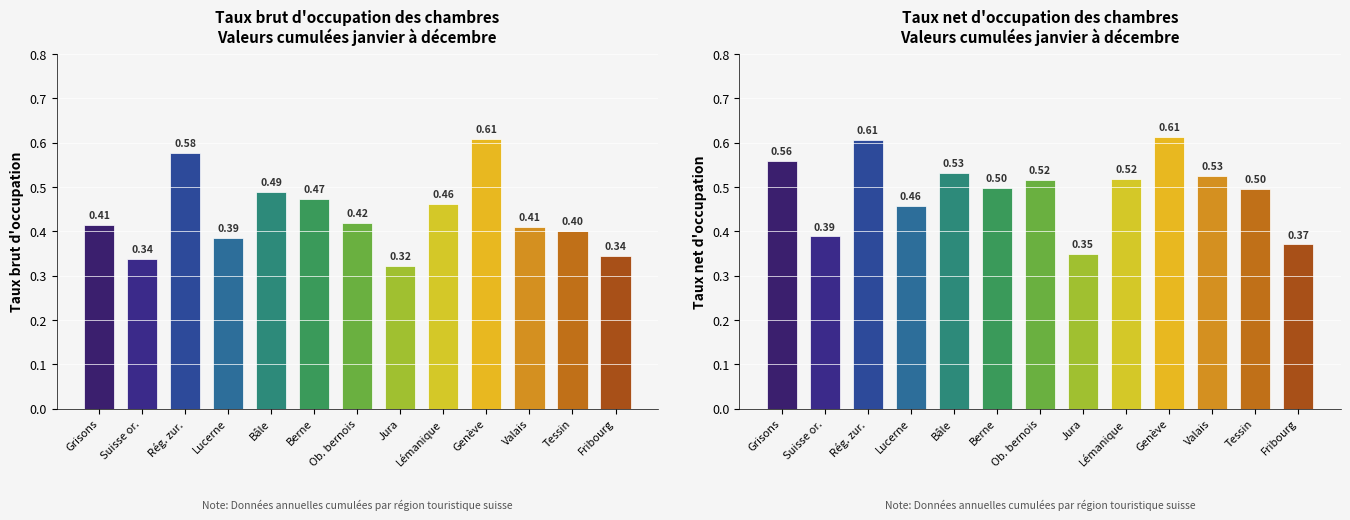

Does the chart contain stacked bars?

No